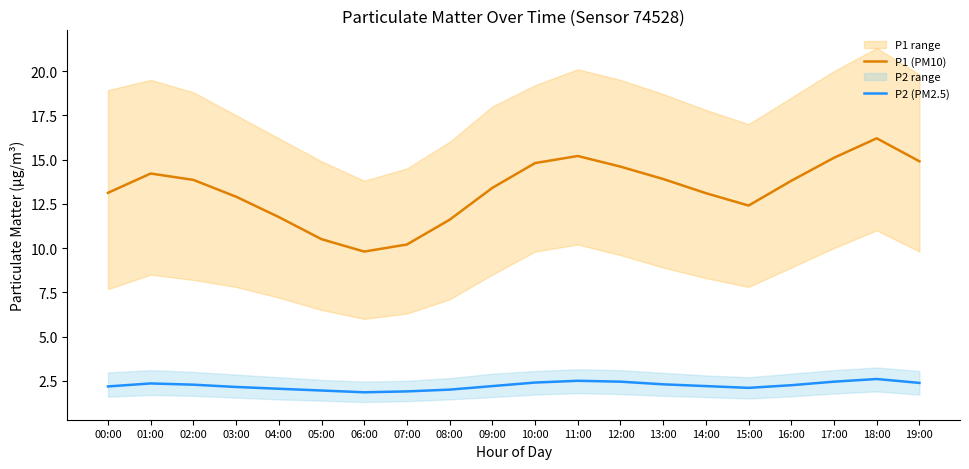

What are all the series names shown in the legend?

P1 (PM10), P2 (PM2.5)